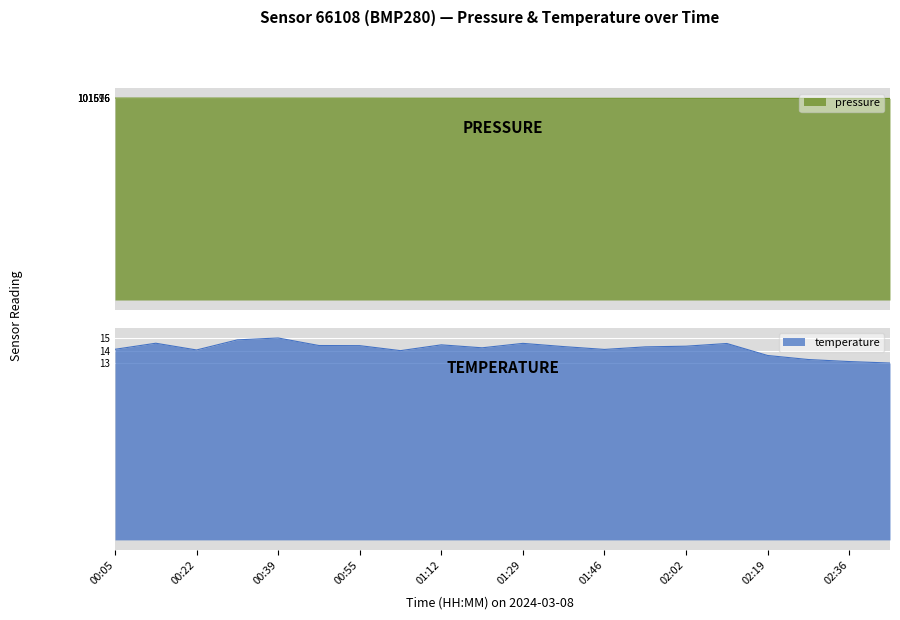

How many values in the pressure series are below 101596?

10